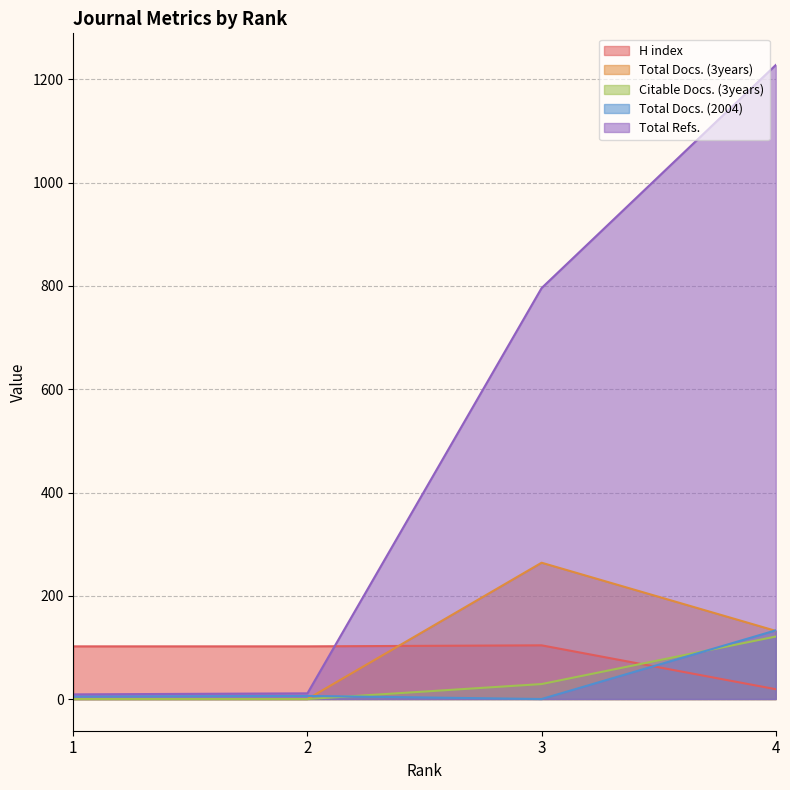

List the series in order of their peak value, lowest first.

H index, Citable Docs. (3years), Total Docs. (2004), Total Docs. (3years), Total Refs.